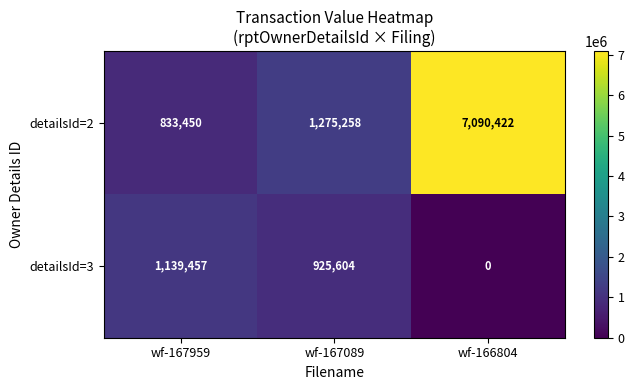

What is the difference between the second highest and minimum values in the detailsId=3 series?

925604